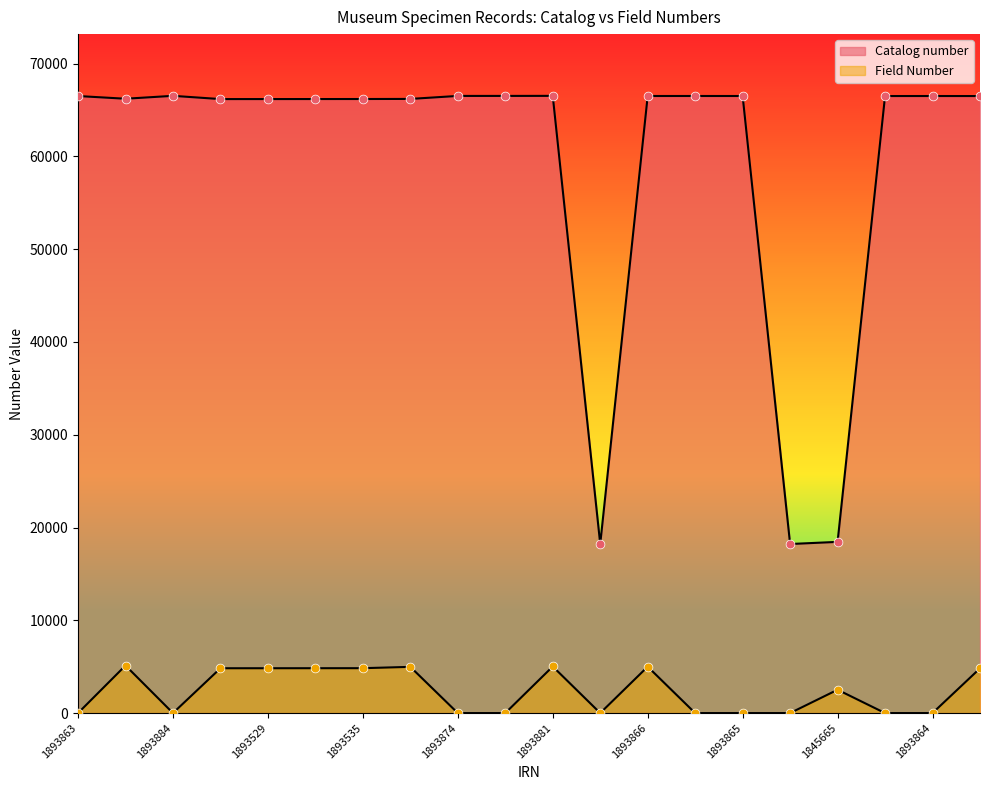

Which series has the largest total across all categories?

Catalog number